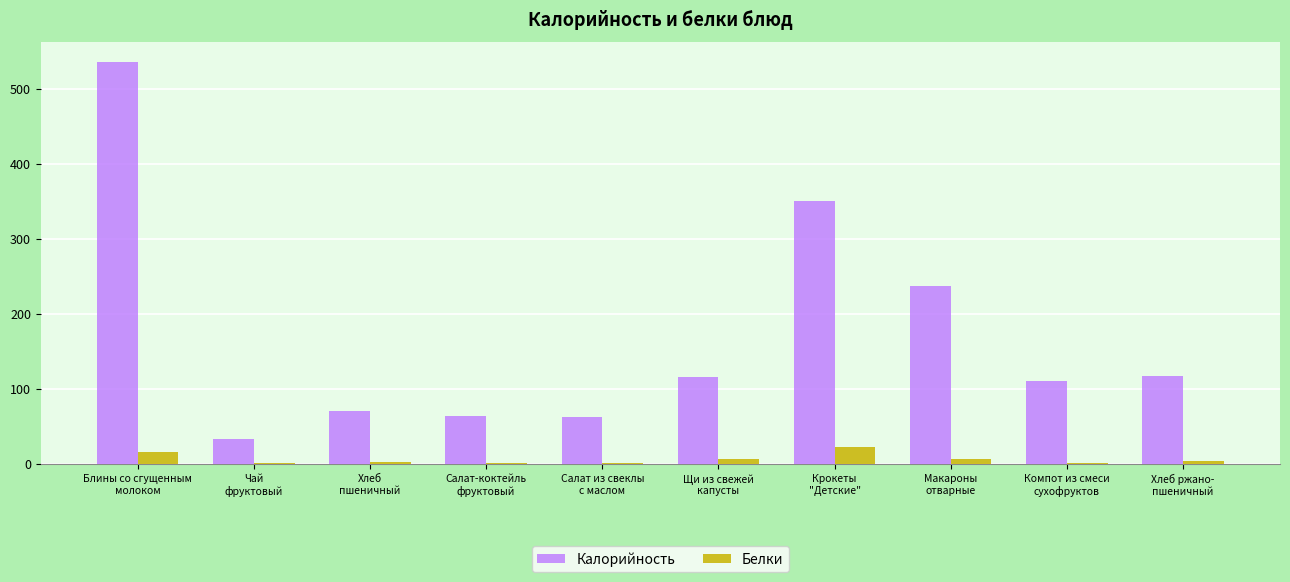

What is the sum of all Белки values?

59.1